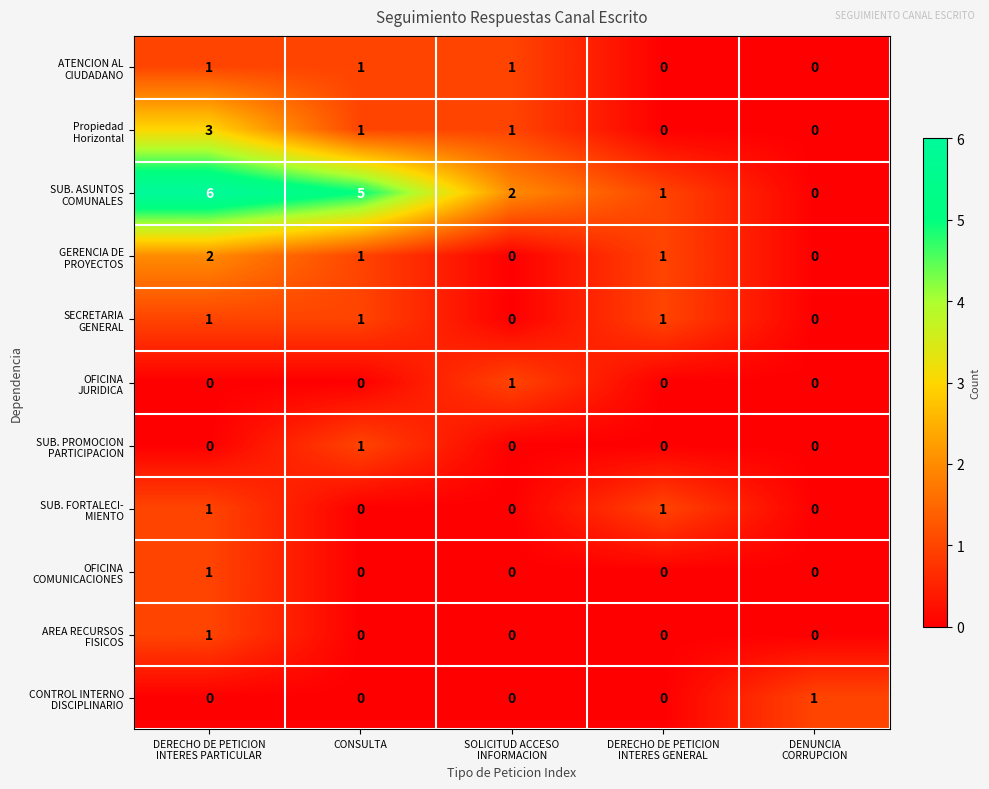

What is the greatest value displayed?

6